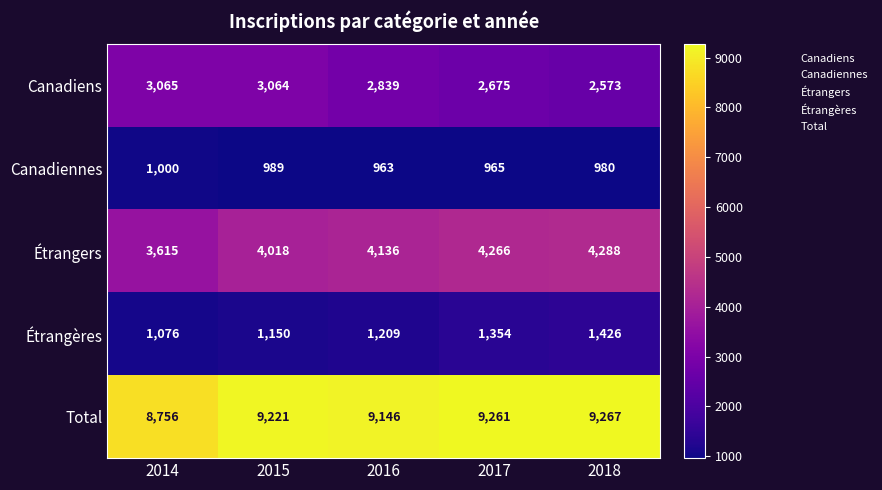

At 2017, list the series in order from largest to smallest.

Total, Étrangers, Canadiens, Étrangères, Canadiennes